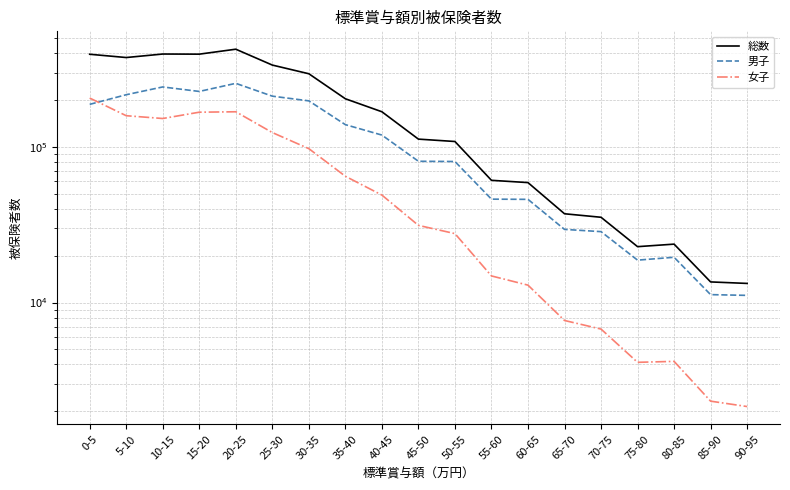

What is the difference between the 女子 values at 65-70 and 70-75?

915